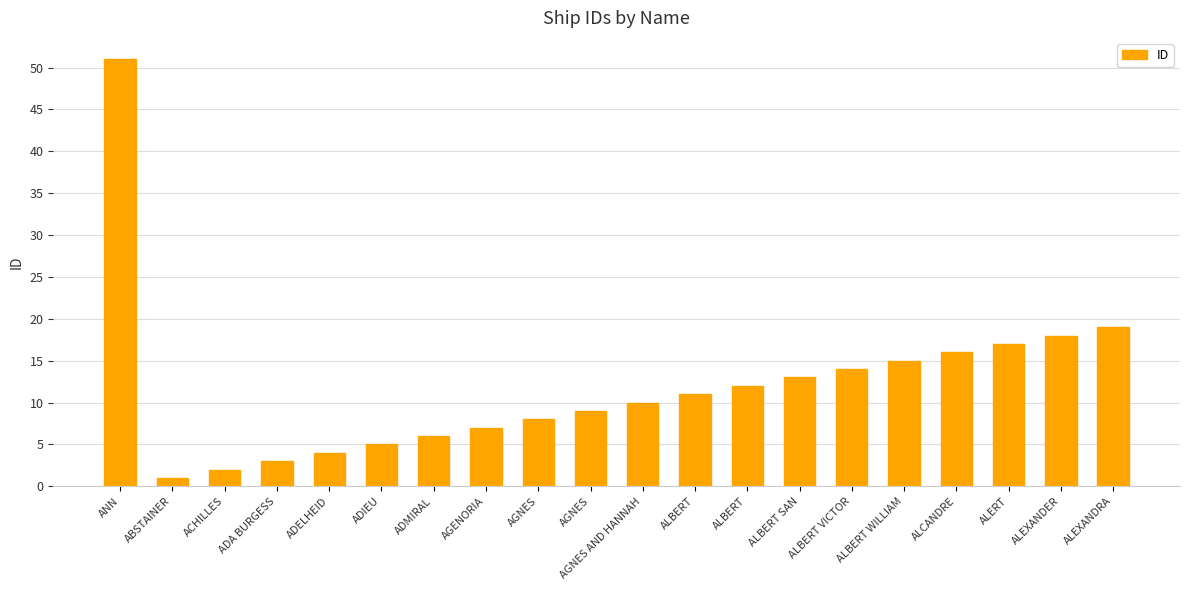

Reading left to right, what are all the values shown in this chart?

51	1	2	3	4	5	6	7	8	9	10	11	12	13	14	15	16	17	18	19